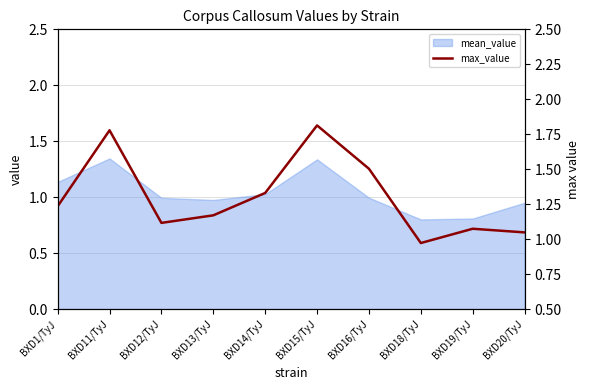

At which category does the chart reach its peak across all series?

BXD15/TyJ